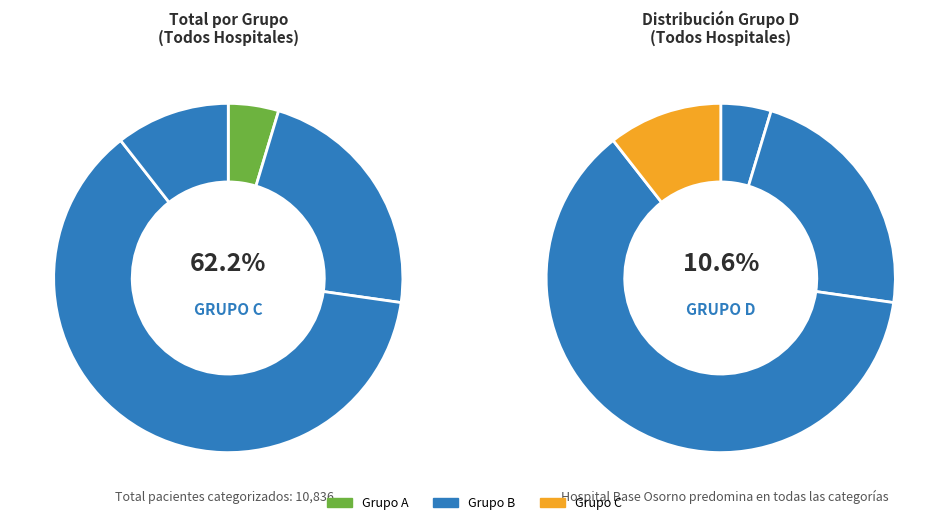

The CATEGORIZACION_A2 slice represents 1% of the pie. True or false?

False